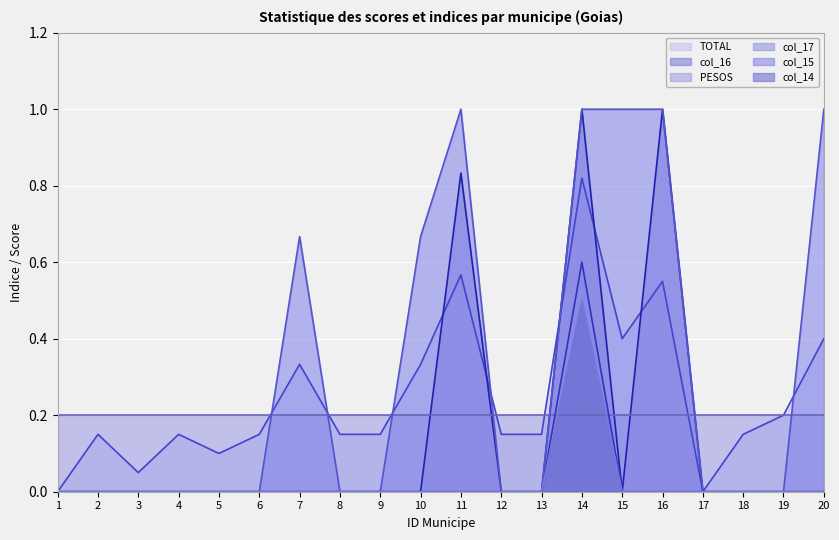

In col_17, how many points are higher than both neighbors (excluding endpoints)?

1